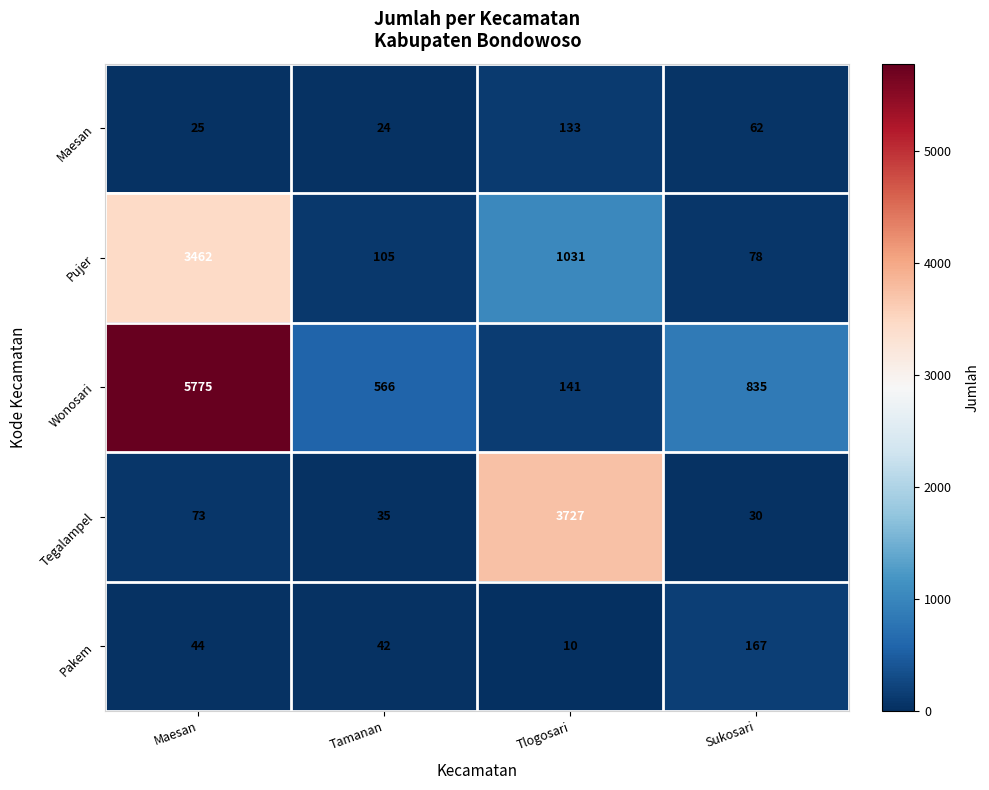

What is the difference between the maximum and minimum values in the Pujer series?

3384